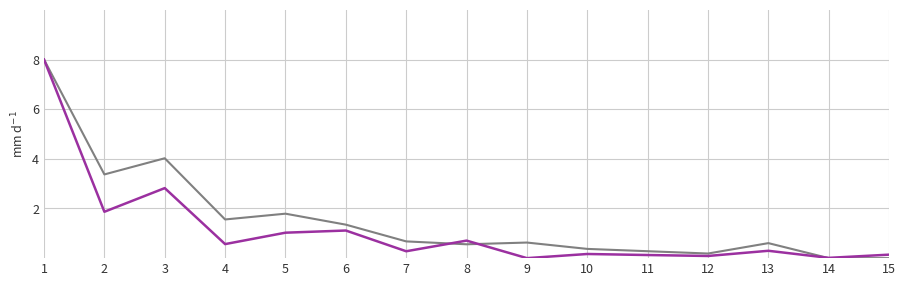

How many lines are shown in the chart?

2